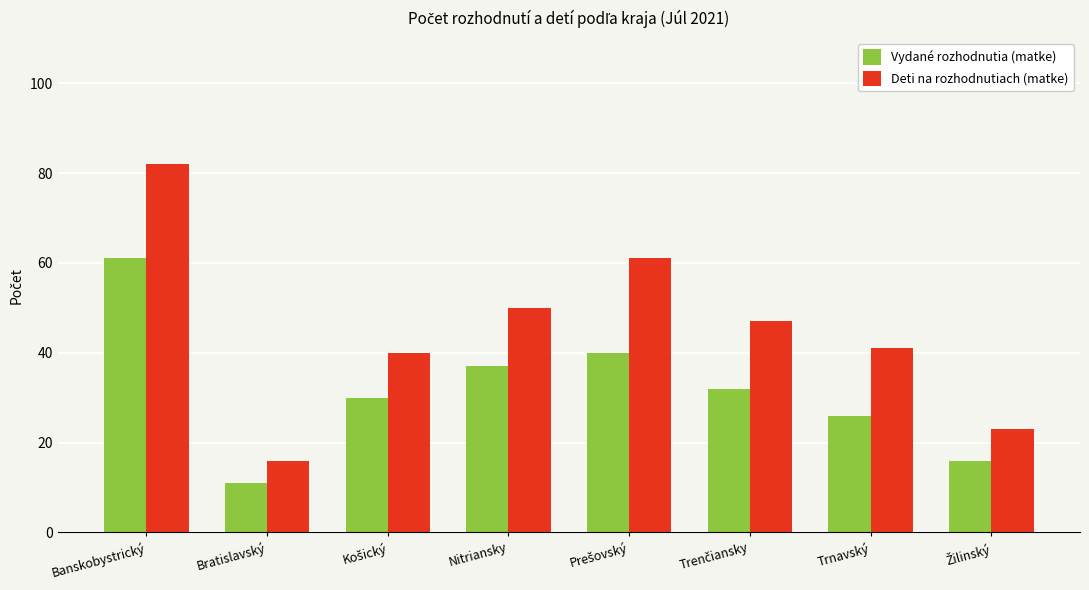

What is the difference between the maximum and minimum values in the Vydané rozhodnutia (matke) series?

50